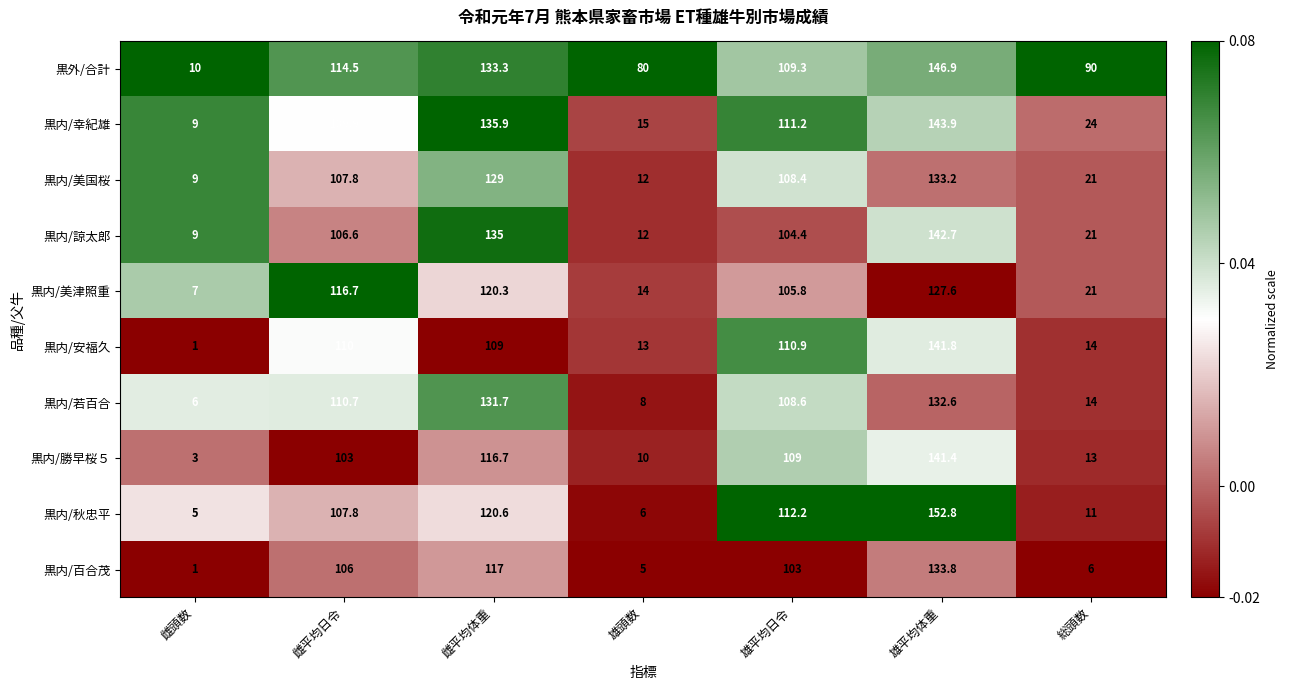

How many distinct data groups are displayed?

10